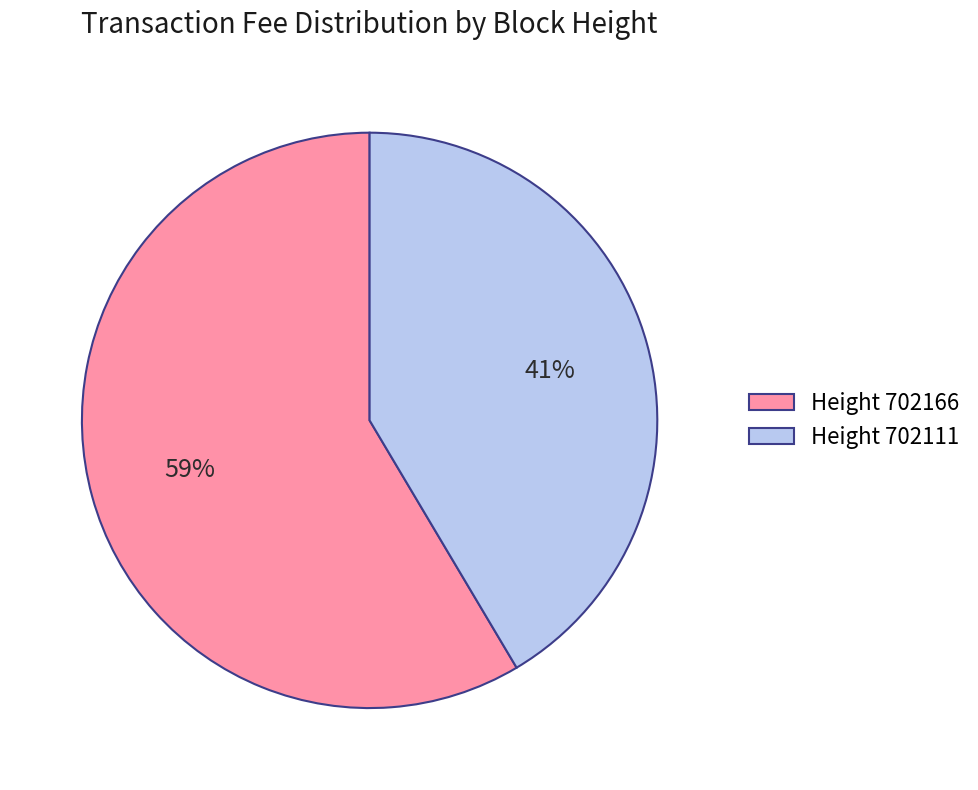

True or false: Height 702166 accounts for 45% of the total.

False